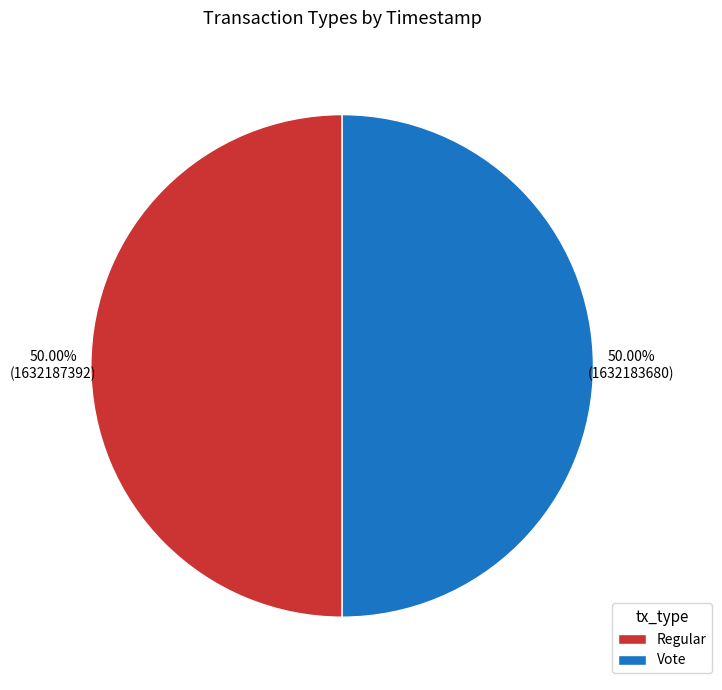

How many slices are in this pie chart?

2